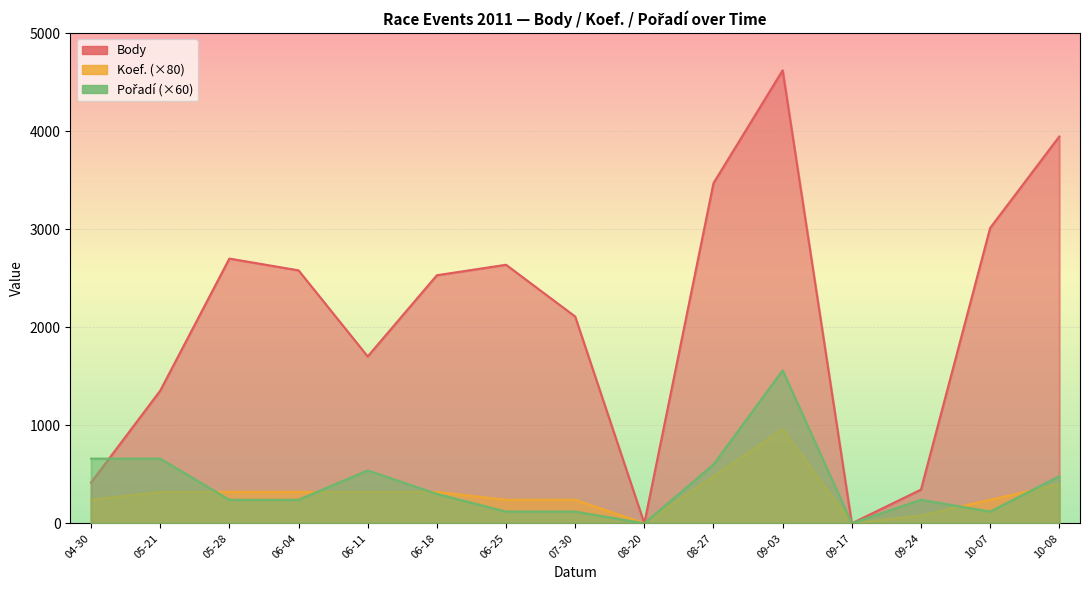

How many times do Pořadí and Body cross each other?

1